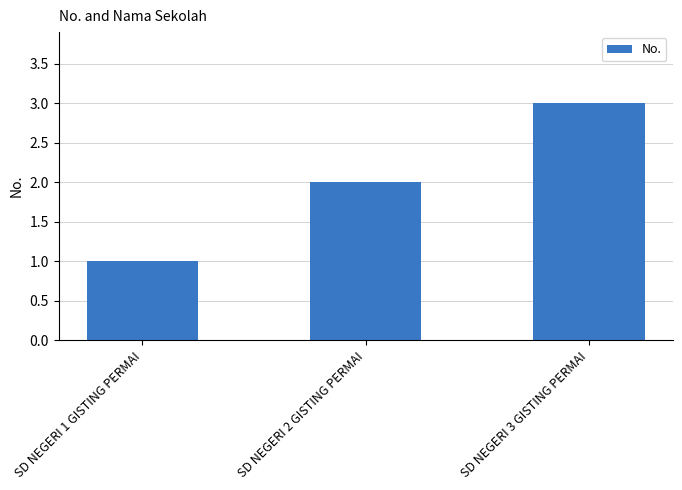

What is the change in value from SD NEGERI 1 GISTING PERMAI to SD NEGERI 2 GISTING PERMAI?

+1